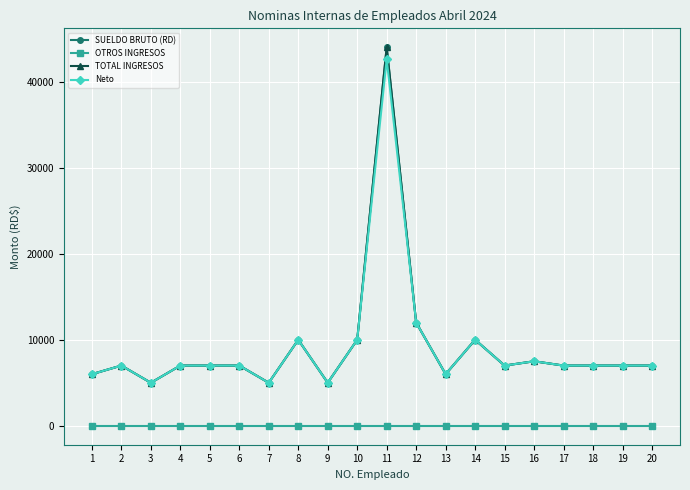

Is this an area chart (filled region under the line)?

No